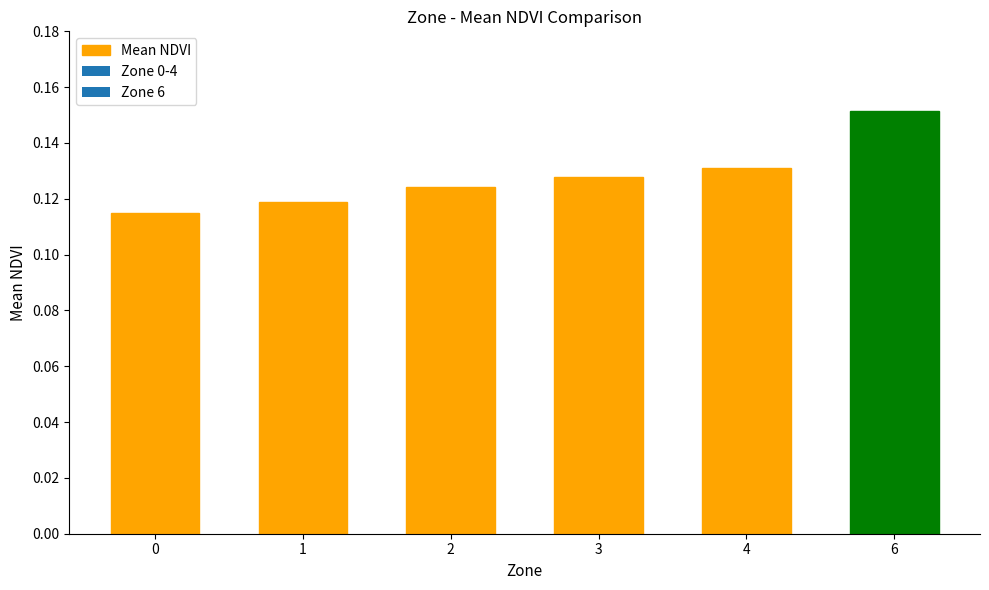

The value at 6 is 0.1. True or false?

False